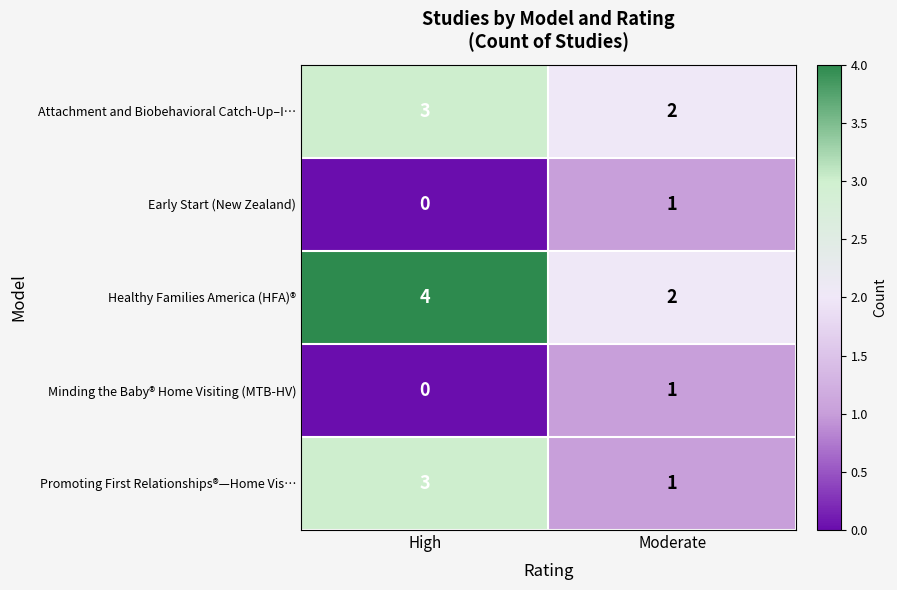

What is the difference between the highest and lowest values at High?

4